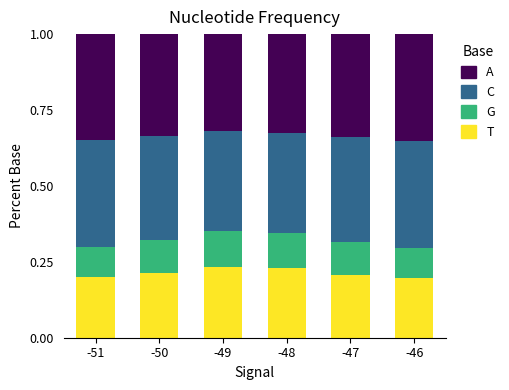

What is the total value across all series at -47?

1.0